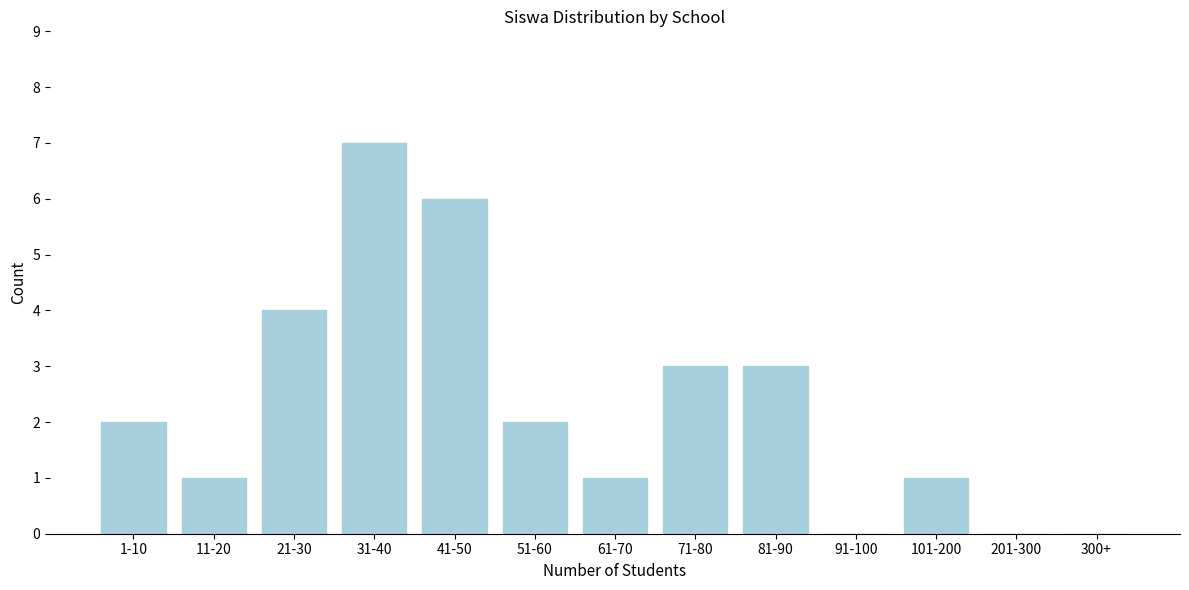

Reading left to right, what are all the values shown in this chart?

1-10=2	11-20=1	21-30=4	31-40=7	41-50=6	51-60=2	61-70=1	71-80=3	81-90=3	91-100=0	101-200=1	201-300=0	300+=0